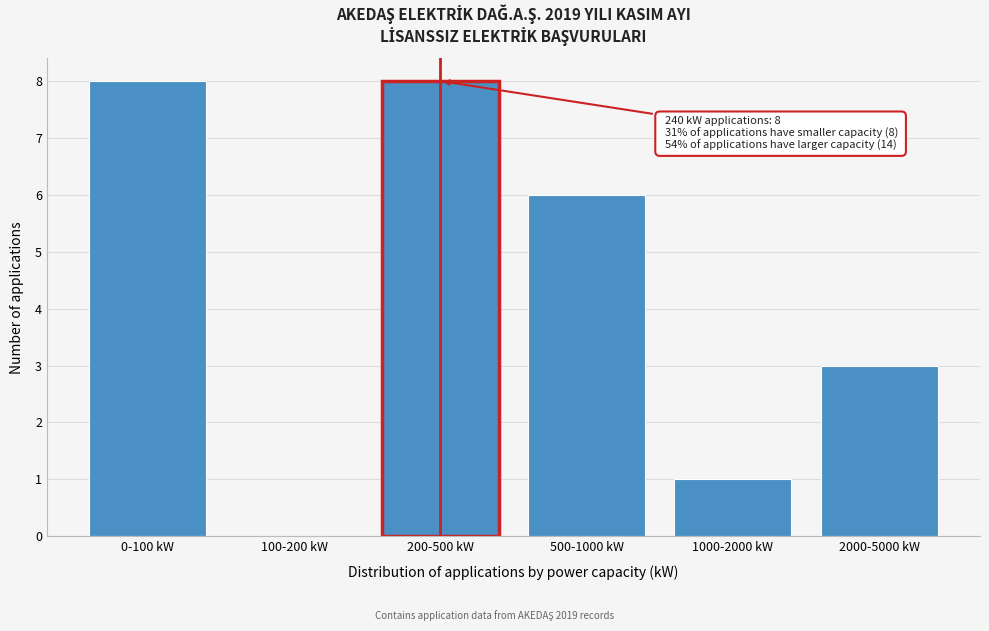

Reading left to right, transcribe all the data shown in this chart.

0-100 kW=8	100-200 kW=0	200-500 kW=8	500-1000 kW=6	1000-2000 kW=1	2000-5000 kW=3